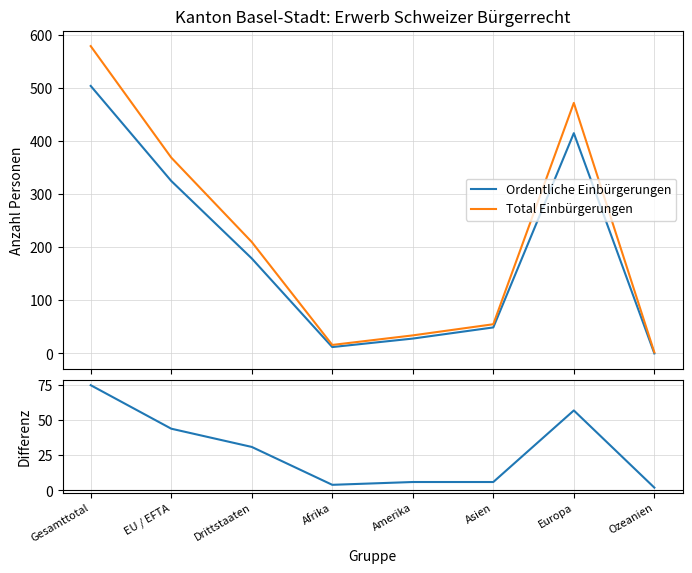

How many intersections are there between Ordentliche Einbürgerungen and Differenz (Total - Ordentlich)?

1